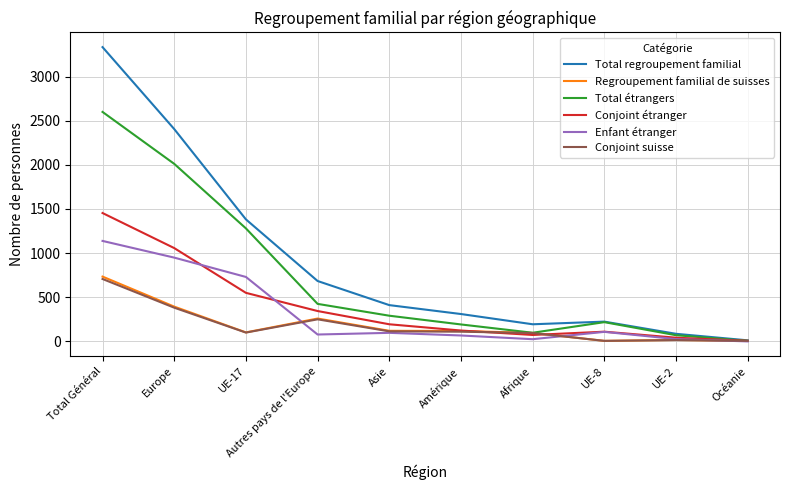

What is the spread (max minus min) of values at UE-17?

1282